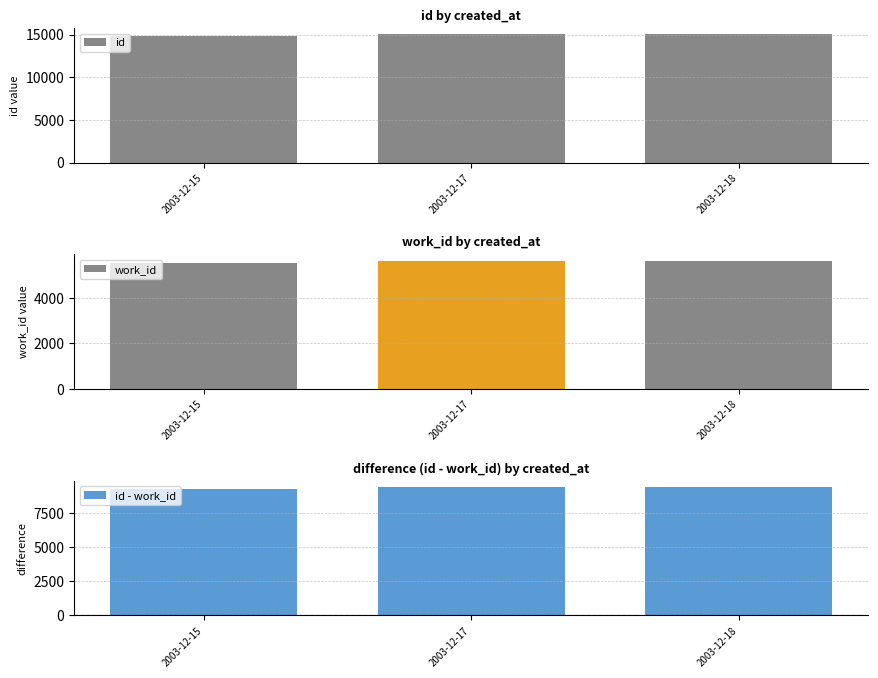

At which label is work_id closest to 5569?

2003-12-15